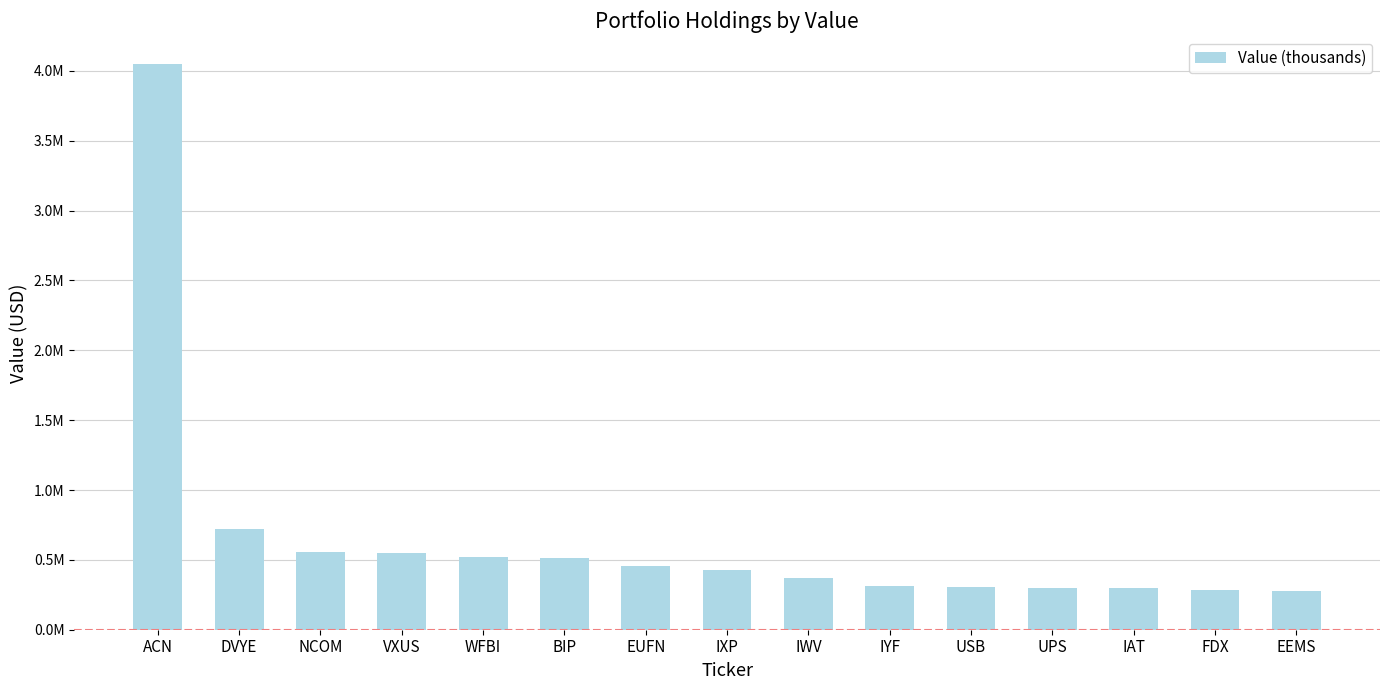

What is the label of the 3rd bar from the left?

NCOM